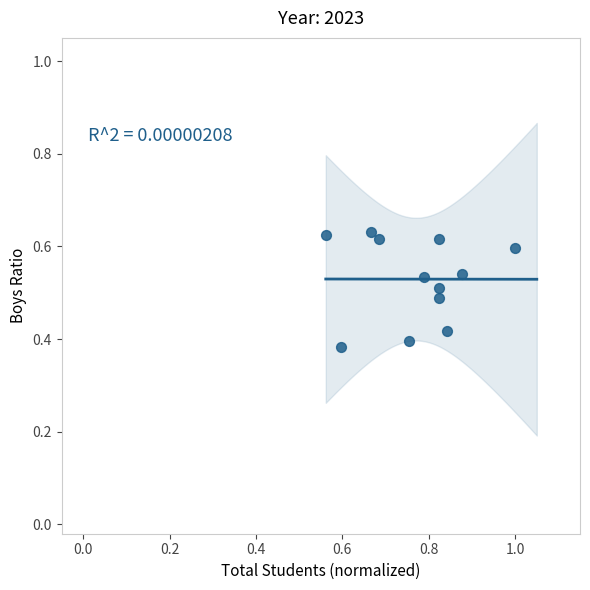

What is the average X value?

0.8